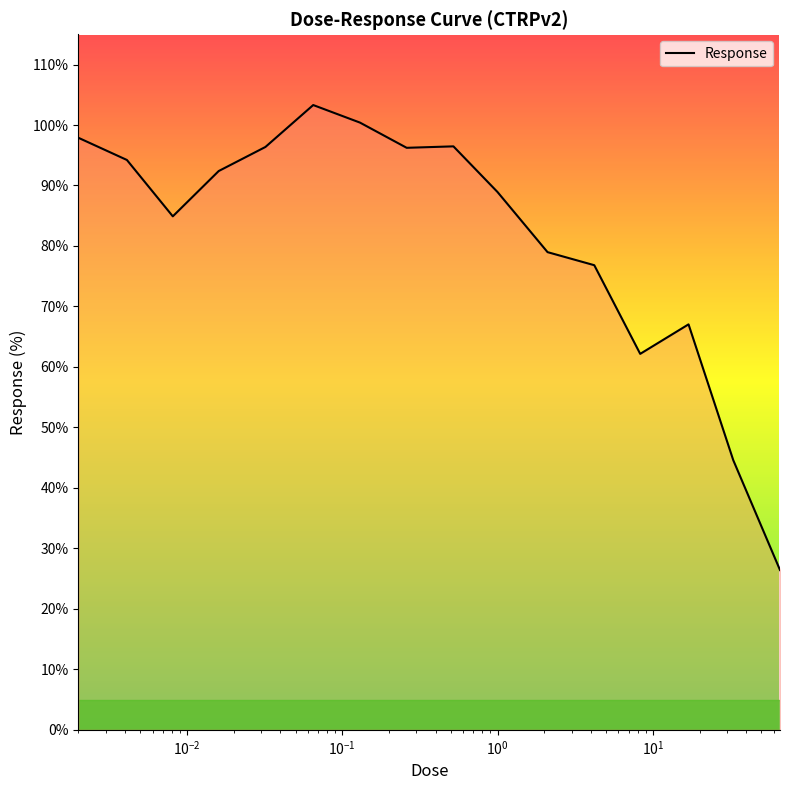

What is the difference between the maximum and minimum values?

76.9